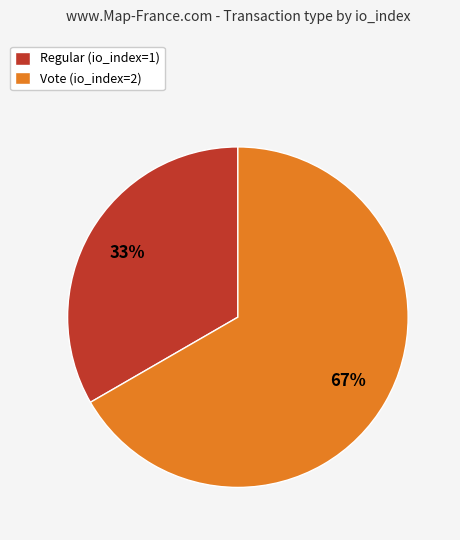

What is the ratio of the value at Vote (io_index=2) to the value at Regular (io_index=1)?

2.0